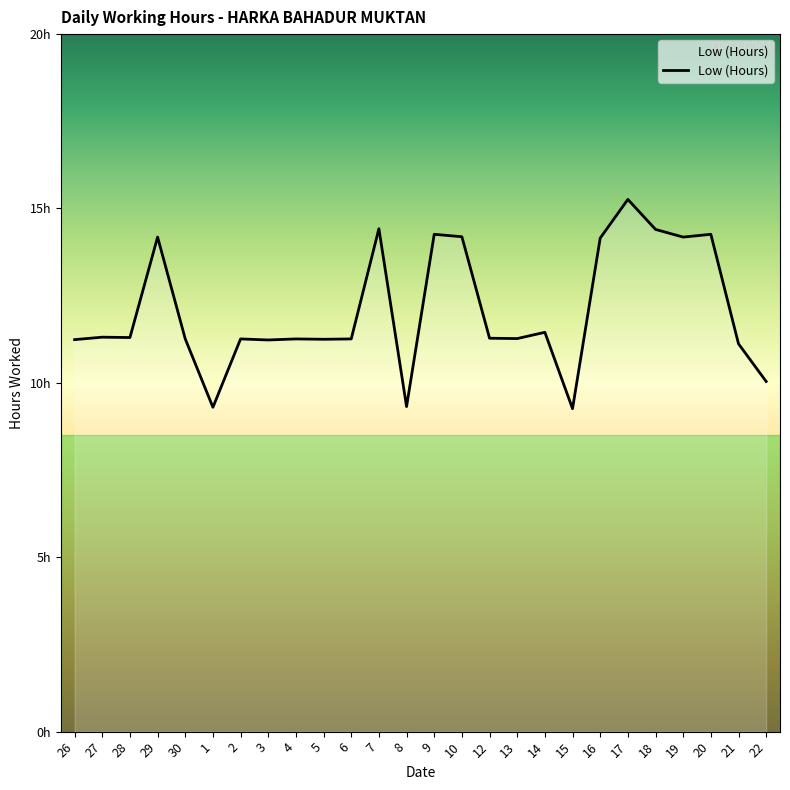

List the labels in order of value, largest first.

17, 7, 18, 9, 20, 10, 29, 19, 16, 14, 27, 28, 12, 13, 30, 2, 4, 6, 5, 26, 3, 21, 22, 8, 1, 15